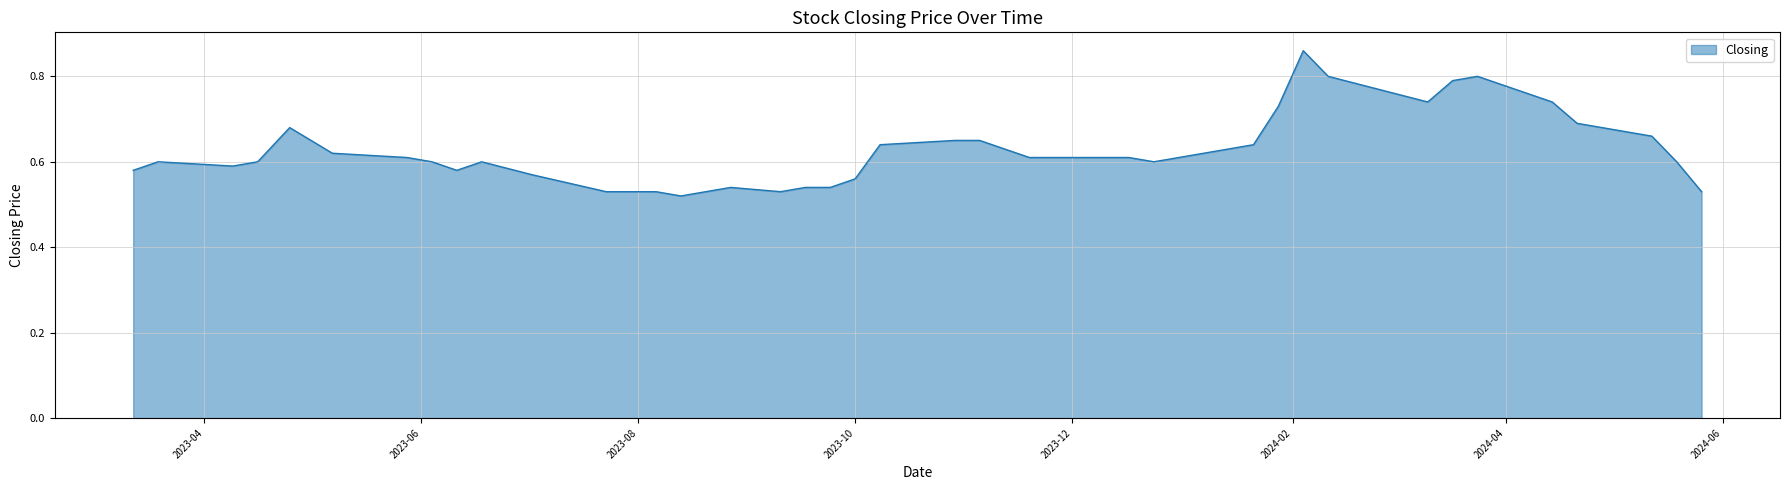

What is the difference between the maximum and minimum values?

0.3